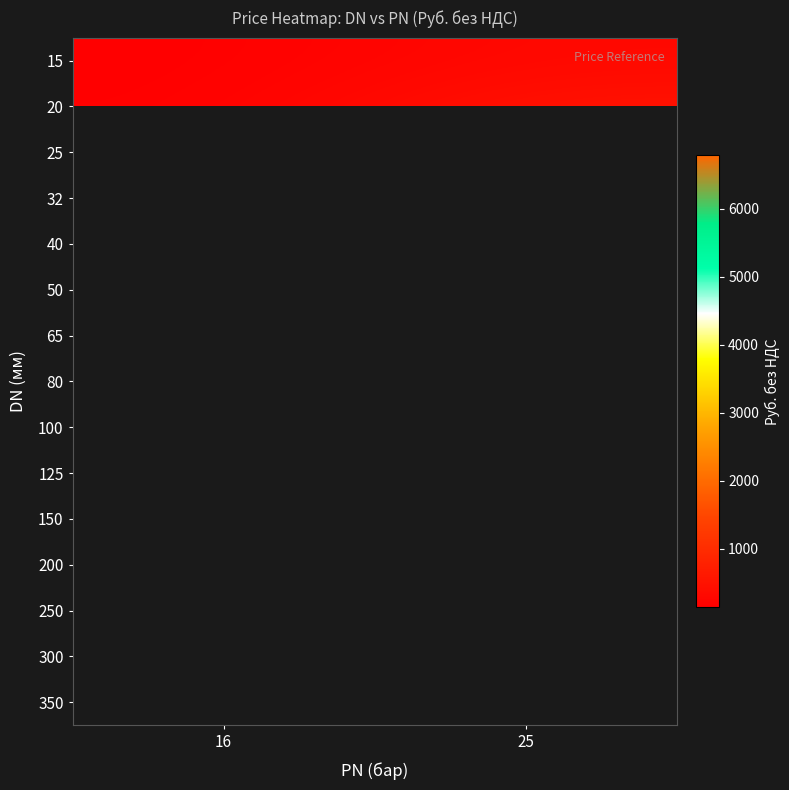

What is the sum of the 15 values at 16 and 25?

455.4